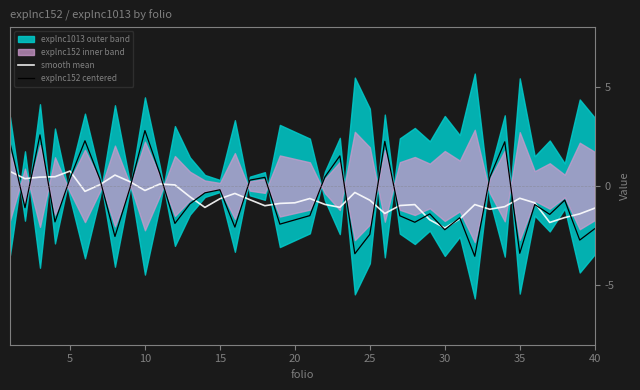

The smooth mean series shows 0.2 at 5. True or false?

False